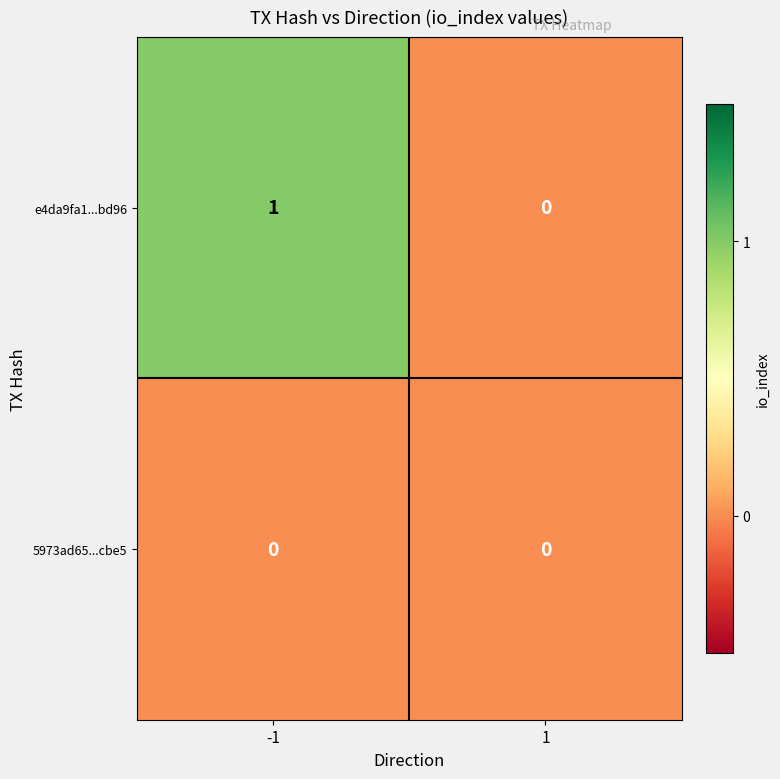

What is the total value across all series at -1?

1